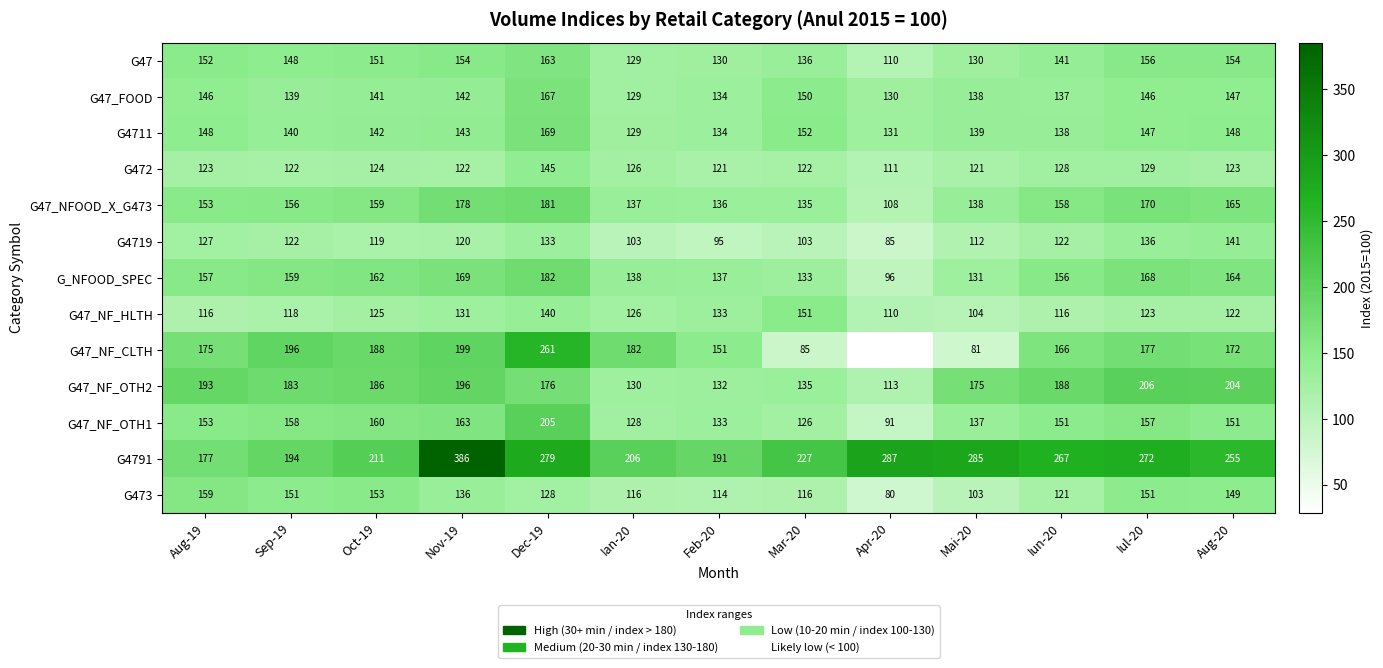

What is the difference between the highest and lowest values at Nov-19?

266